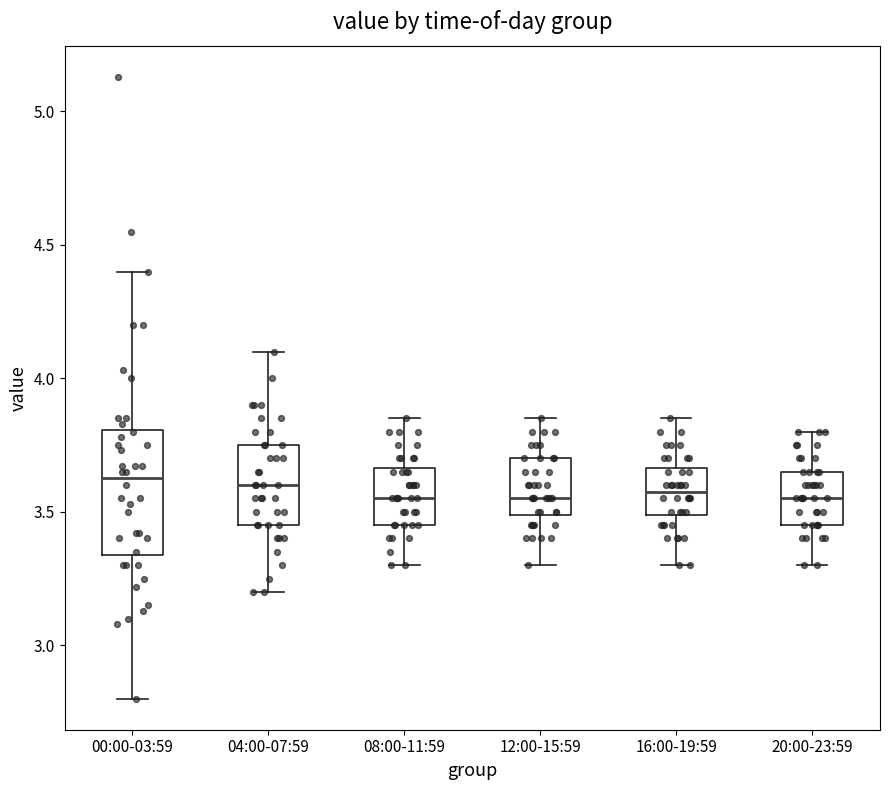

Which box is the tallest, from its lower edge to its upper edge?

00:00-03:59